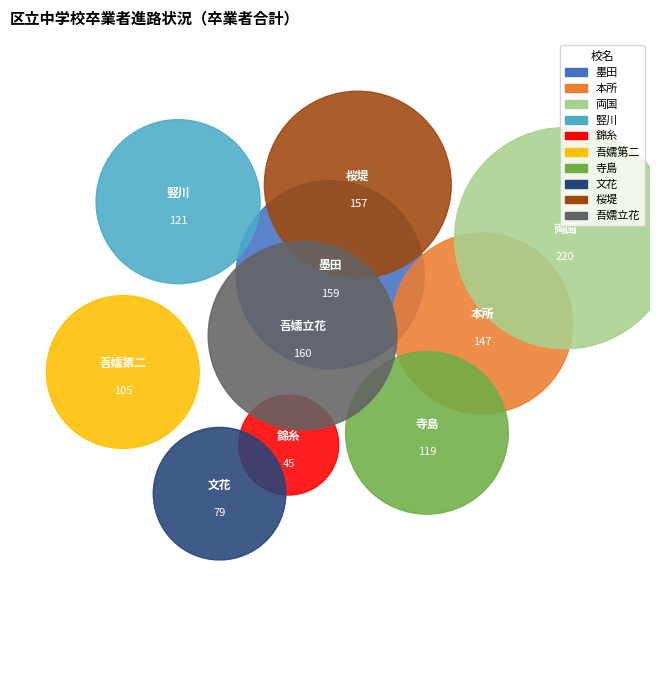

What is the change in value from 墨田 to 文花?

-80